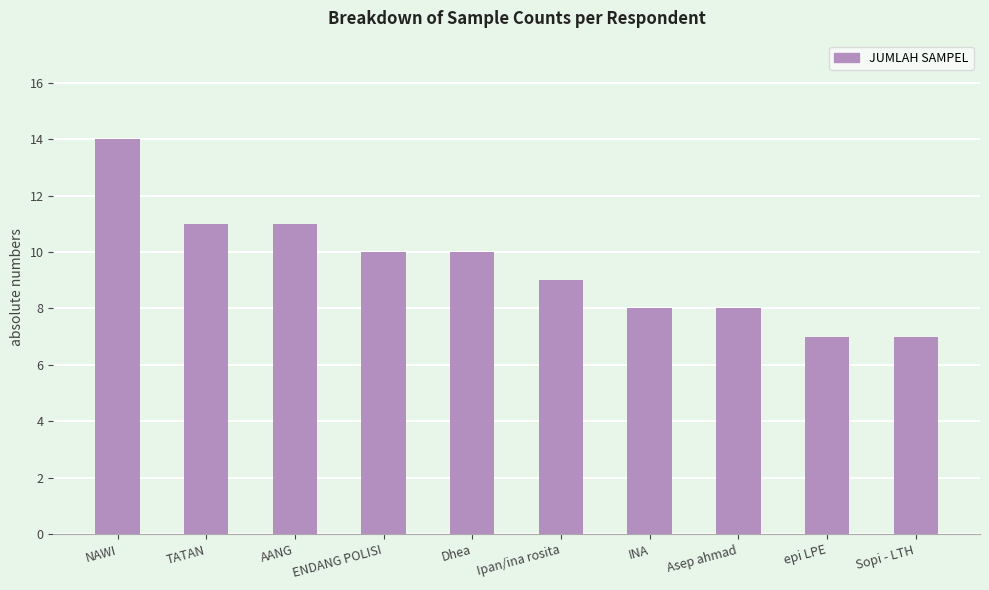

Between INA and Ipan/ina rosita, which is larger?

Ipan/ina rosita